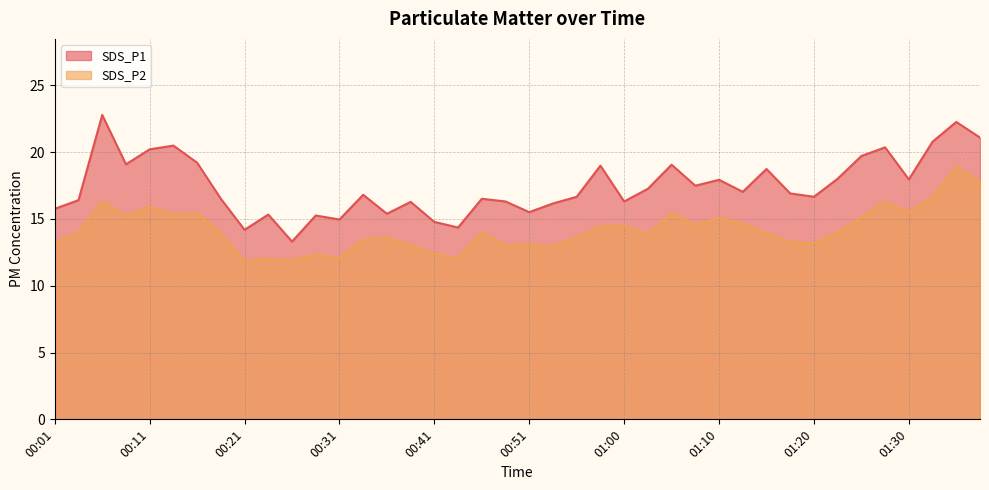

True or false: SDS_P1 and SDS_P2 cross at least once.

False